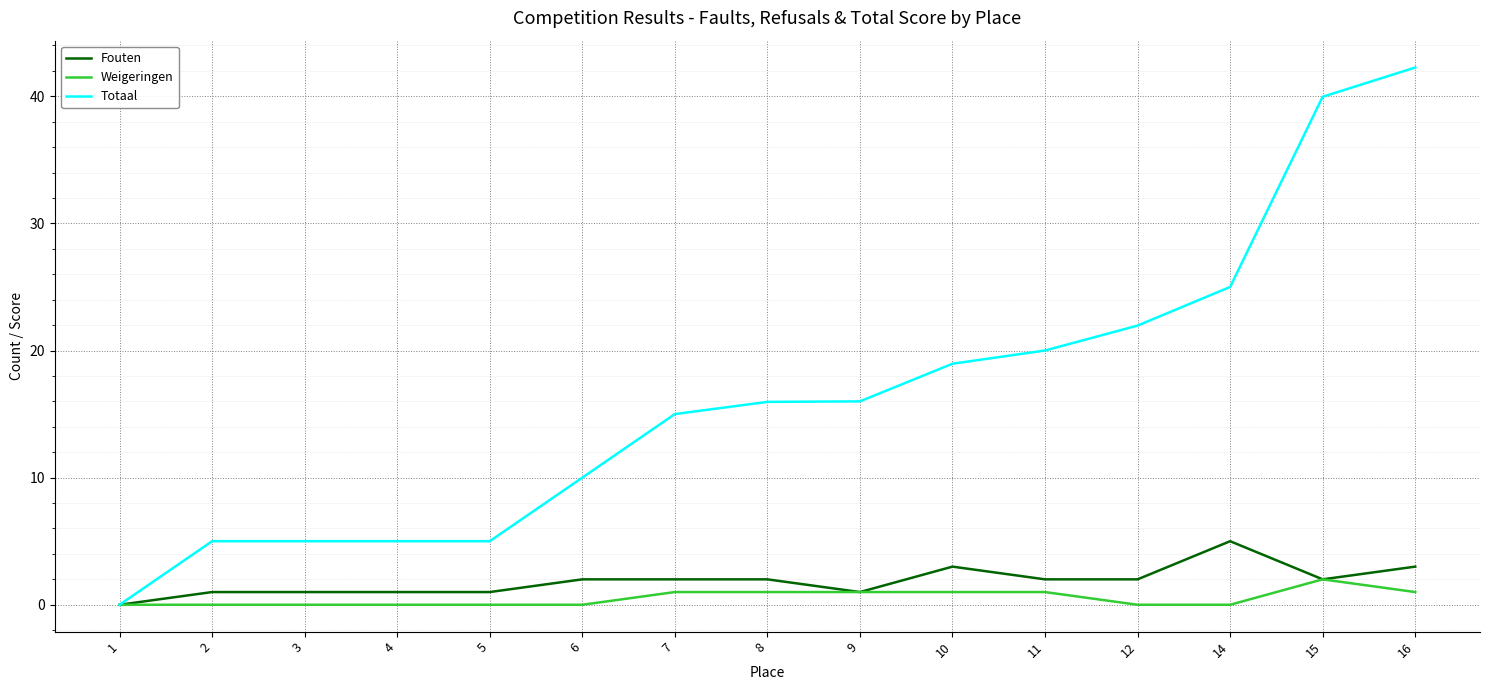

What is the average value of the Fouten series?

1.9